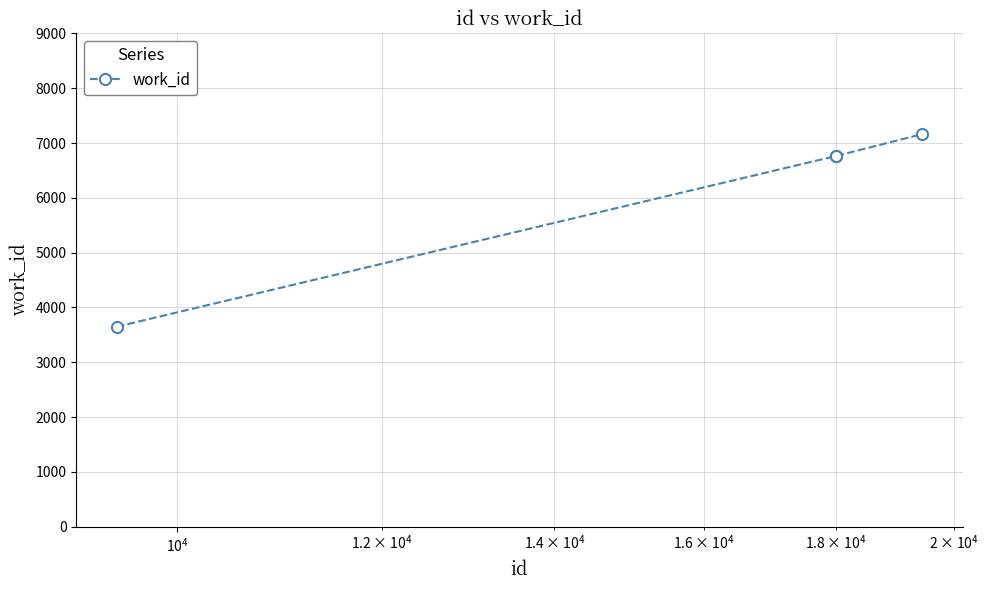

What is the value of the 4th point from the left?

7164